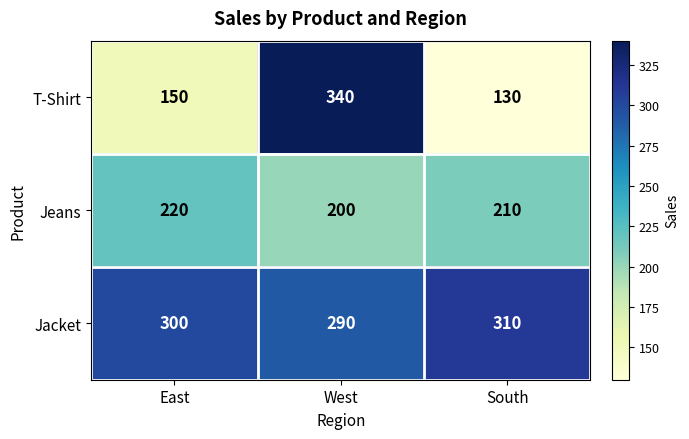

At how many categories does at least one series exceed 256?

3